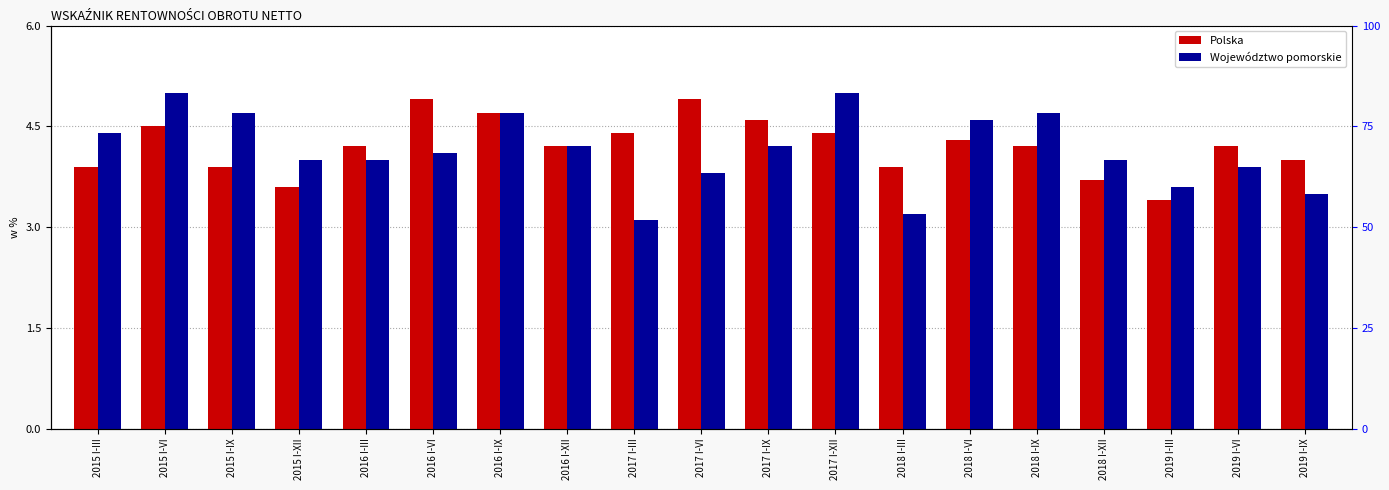

What is the value of the Województwo pomorskie bar at the 9th from the left?

3.1